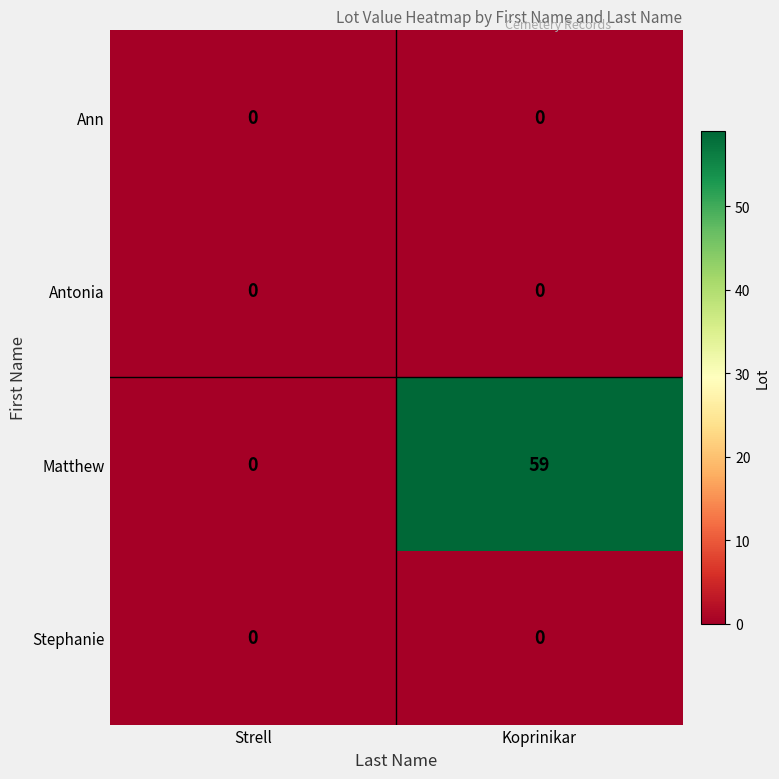

Between Strell and Koprinikar, which series saw the biggest shift?

Matthew